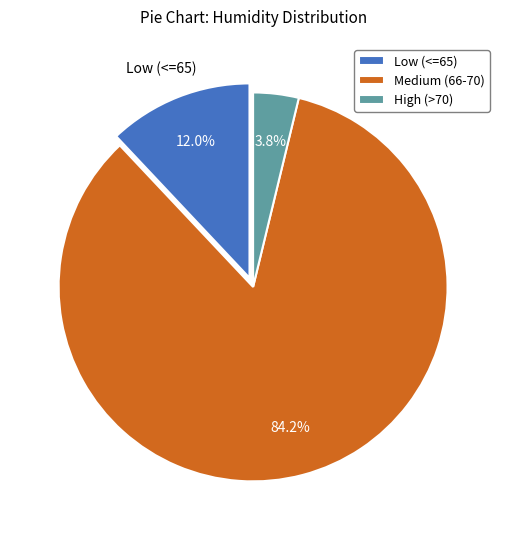

Does any single category account for the majority?

Yes